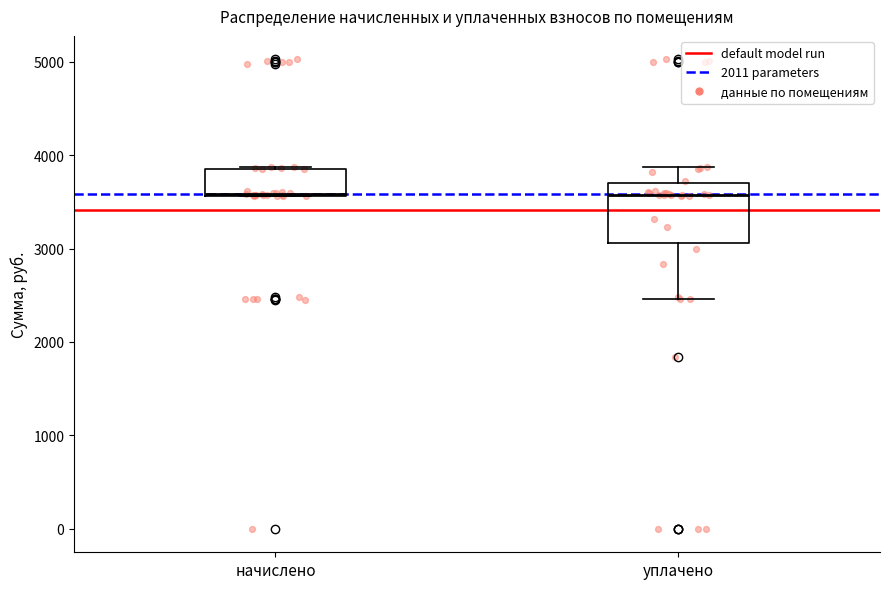

Where is the upper edge of the box for начислено on the y-axis? The values are not printed on the chart, so give them approximately, as read against the axis.

3900